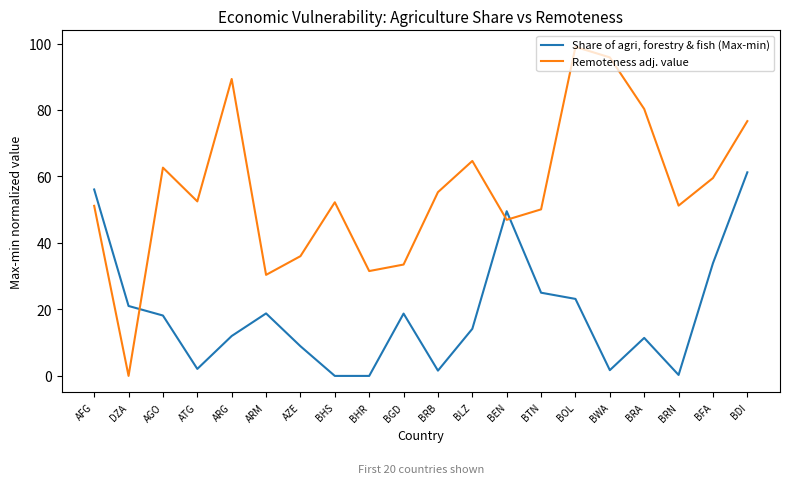

In Share of agri, forestry & fish (Max-min), how many points are higher than both neighbors (excluding endpoints)?

4